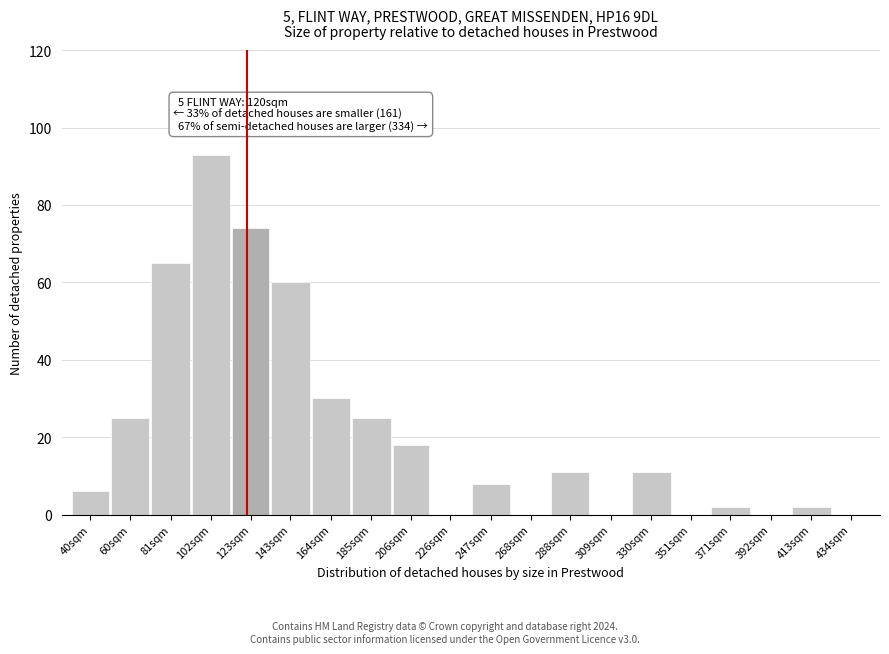

Reading left to right, extract all data points from this chart.

40sqm=6	60sqm=25	81sqm=65	102sqm=93	123sqm=74	143sqm=60	164sqm=30	185sqm=25	206sqm=18	226sqm=0	247sqm=8	268sqm=0	288sqm=11	309sqm=0	330sqm=11	351sqm=0	371sqm=2	392sqm=0	413sqm=2	434sqm=0